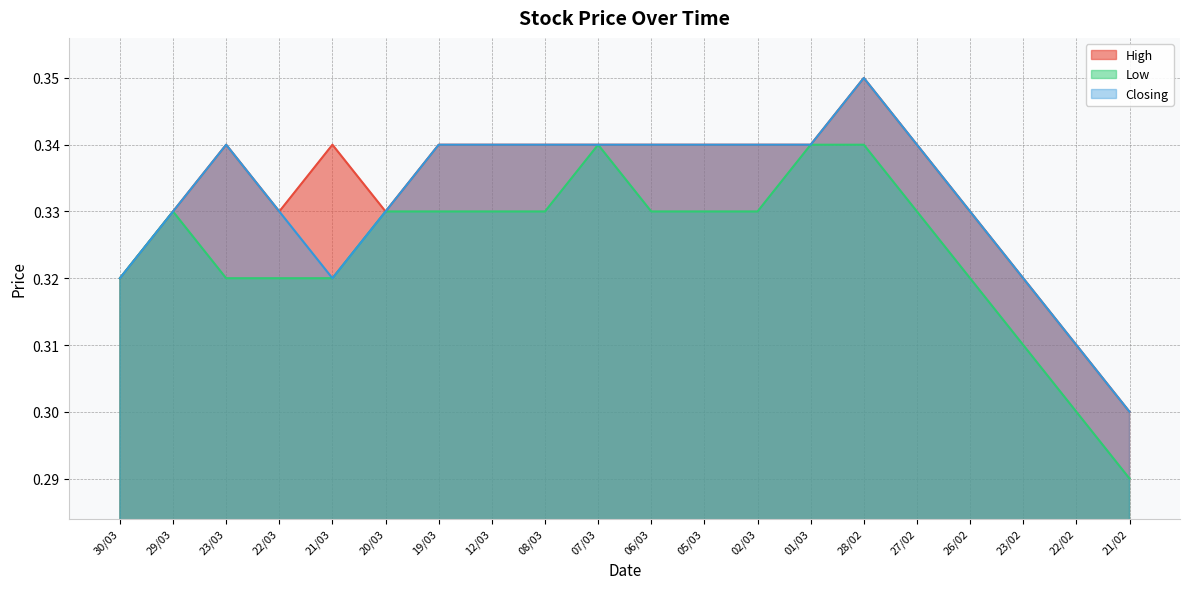

True or false: Closing and High cross at least once.

False